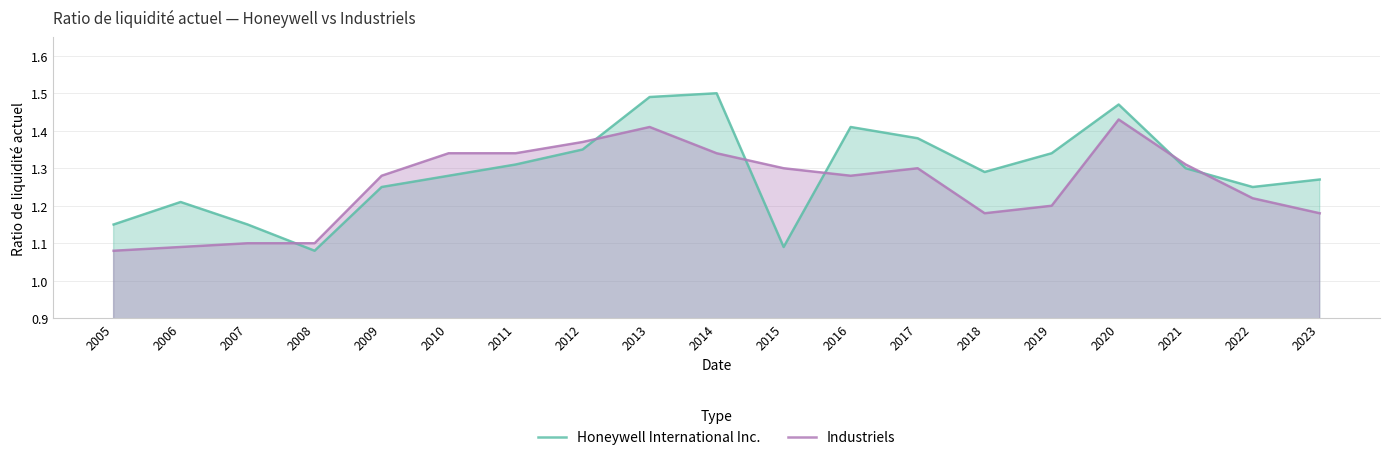

What is the sum of all Industriels values?

23.9